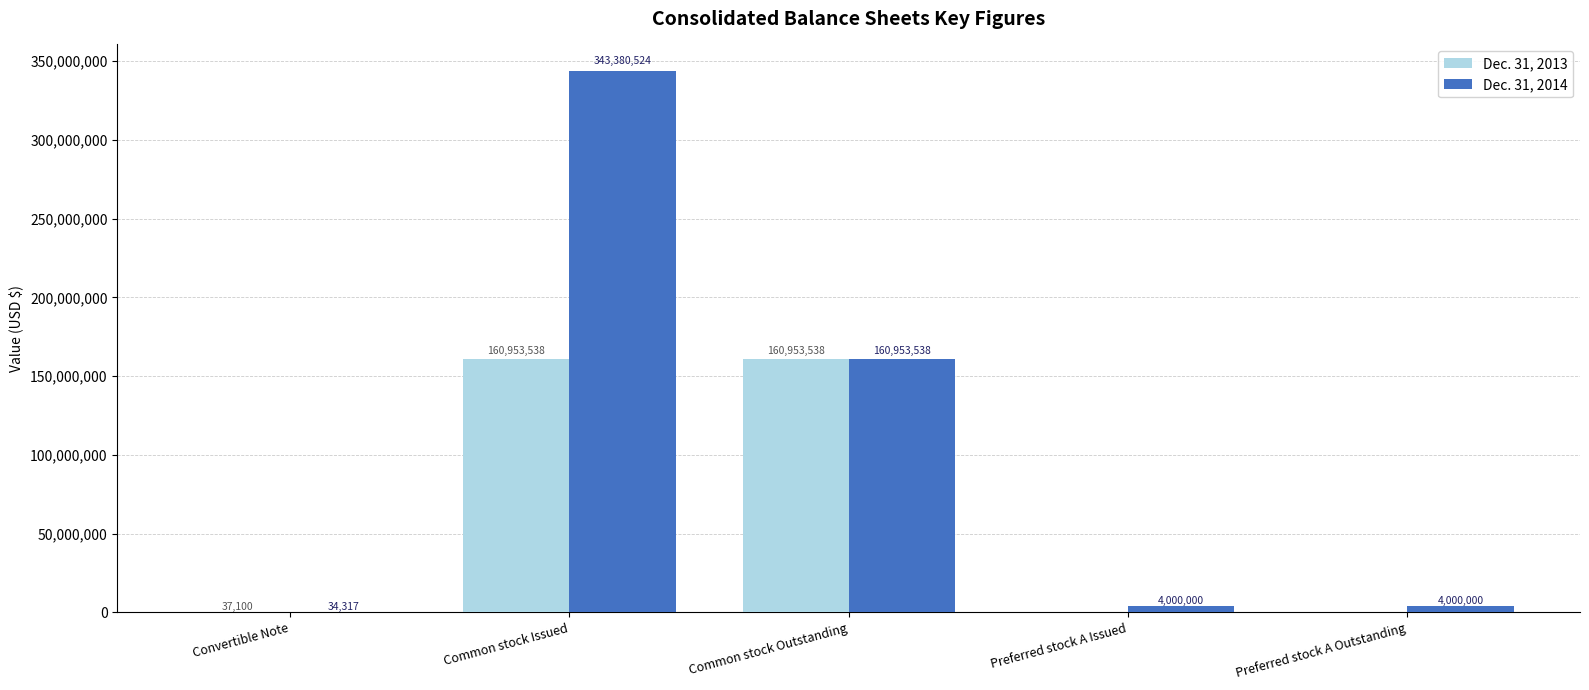

Are the bars horizontal?

No